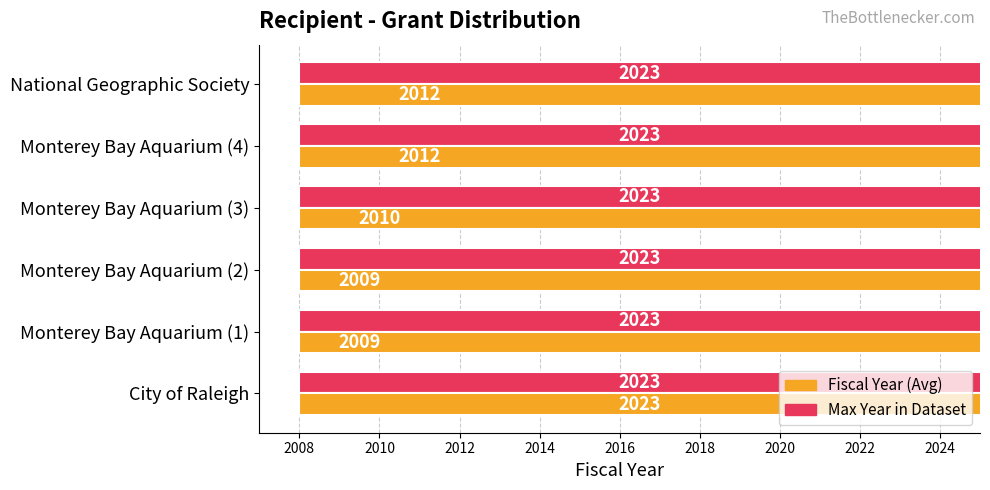

Is the value of Maximum (max year in dataset) at 2014 greater than the value of Fiscal Year at 2010?

No